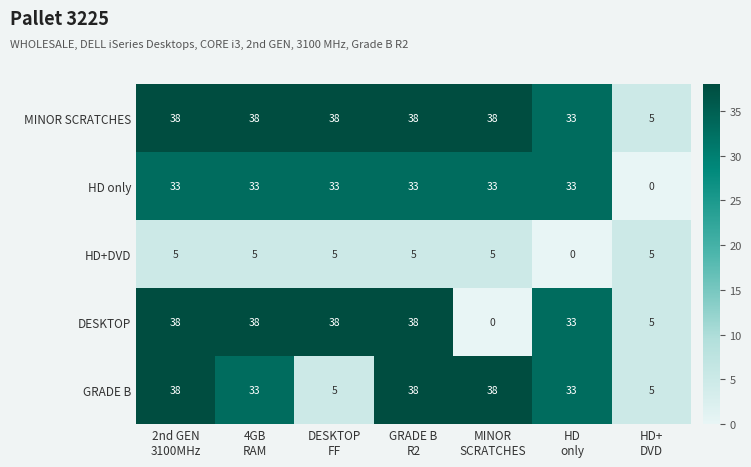

What is the average value of the DESKTOP series?

27